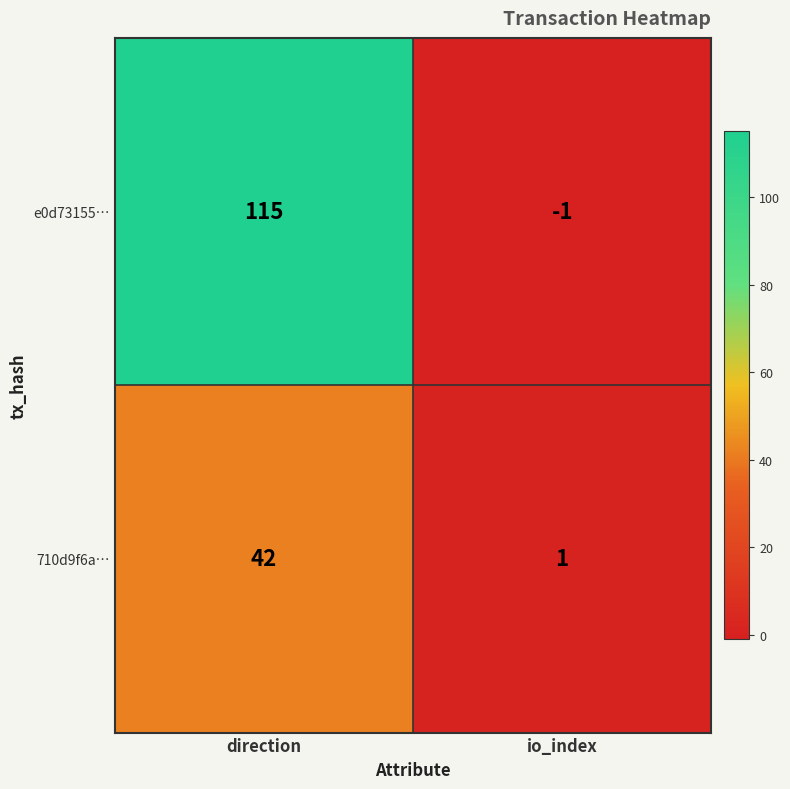

Rank the series by their average value, from lowest to highest.

710d9f6a…, e0d73155…